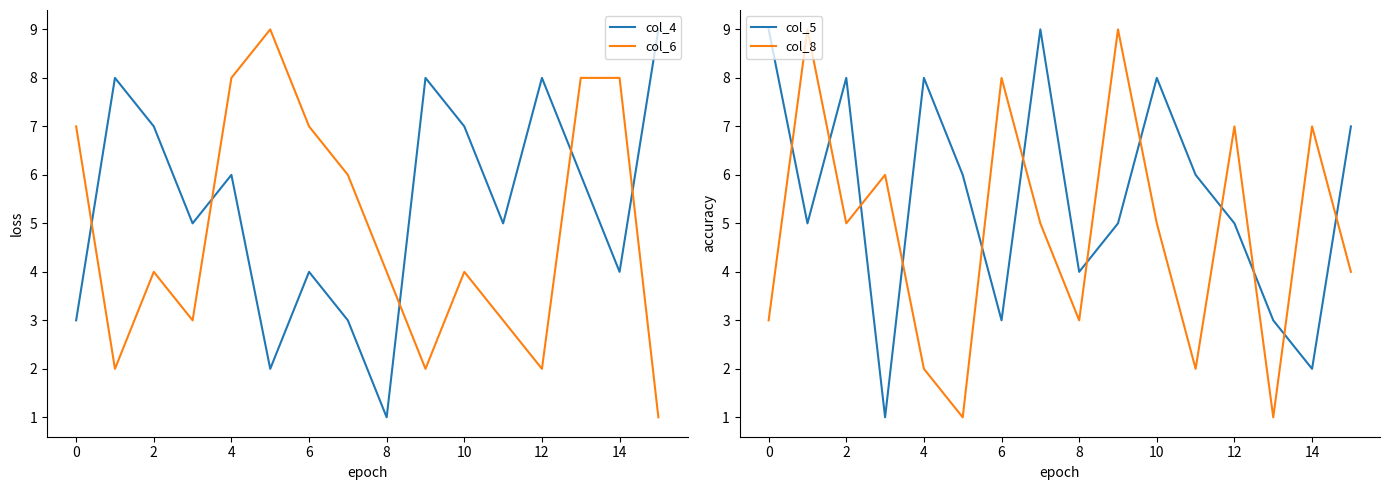

The col_6 series shows 4 at 8. True or false?

True